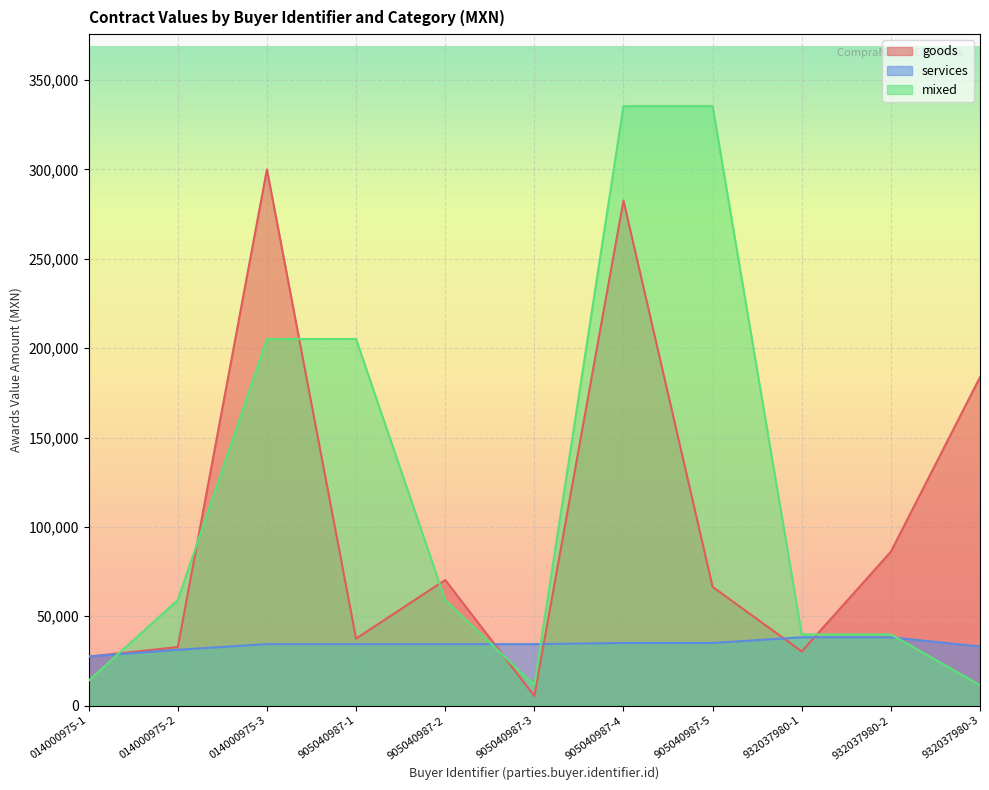

How many lines are shown in the chart?

3